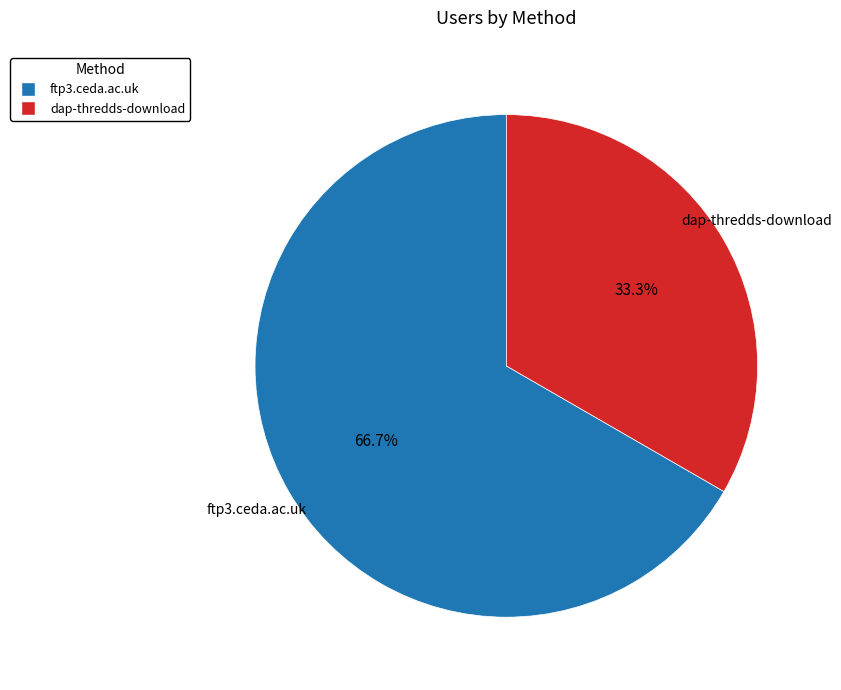

To the nearest percent, what percentage of the pie is dap-thredds-download?

33%